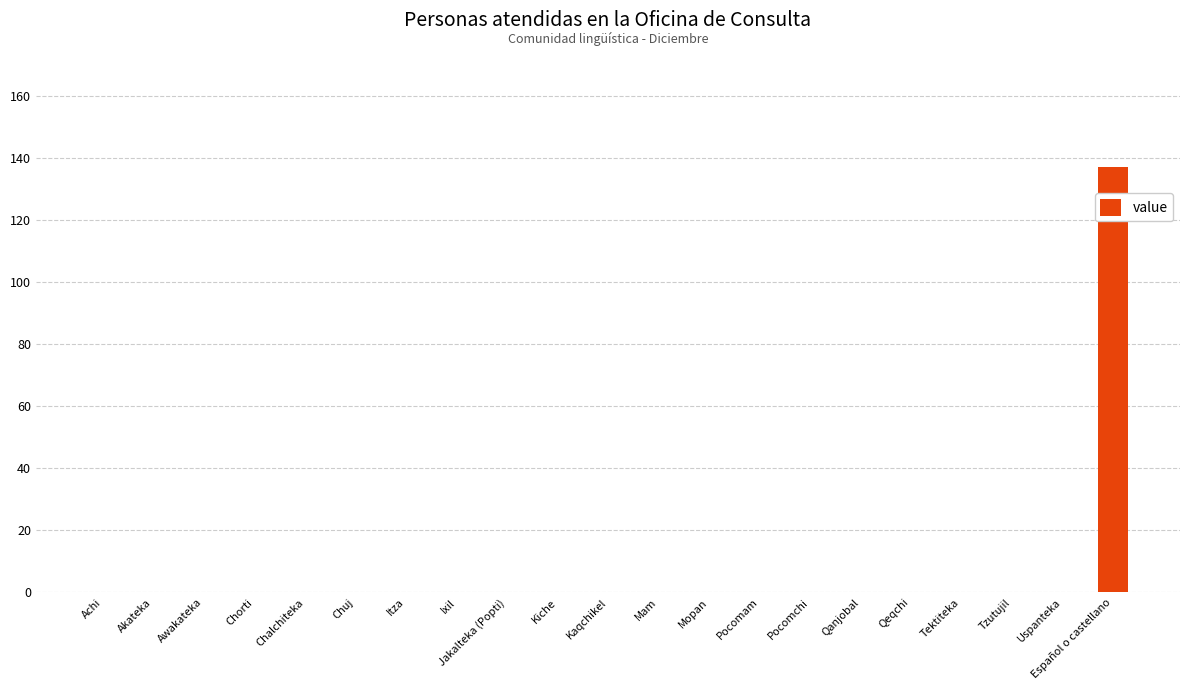

What is the maximum value shown in the chart?

137